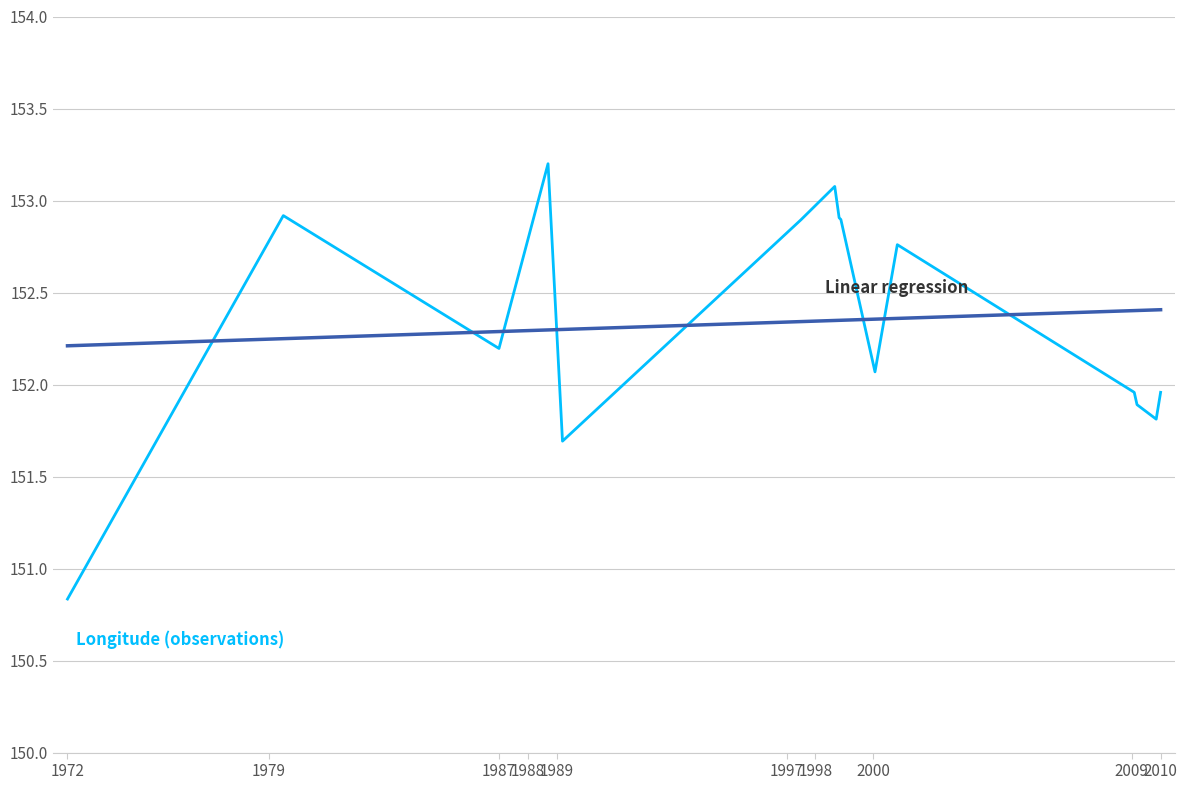

What is the maximum value shown in the chart?

153.2